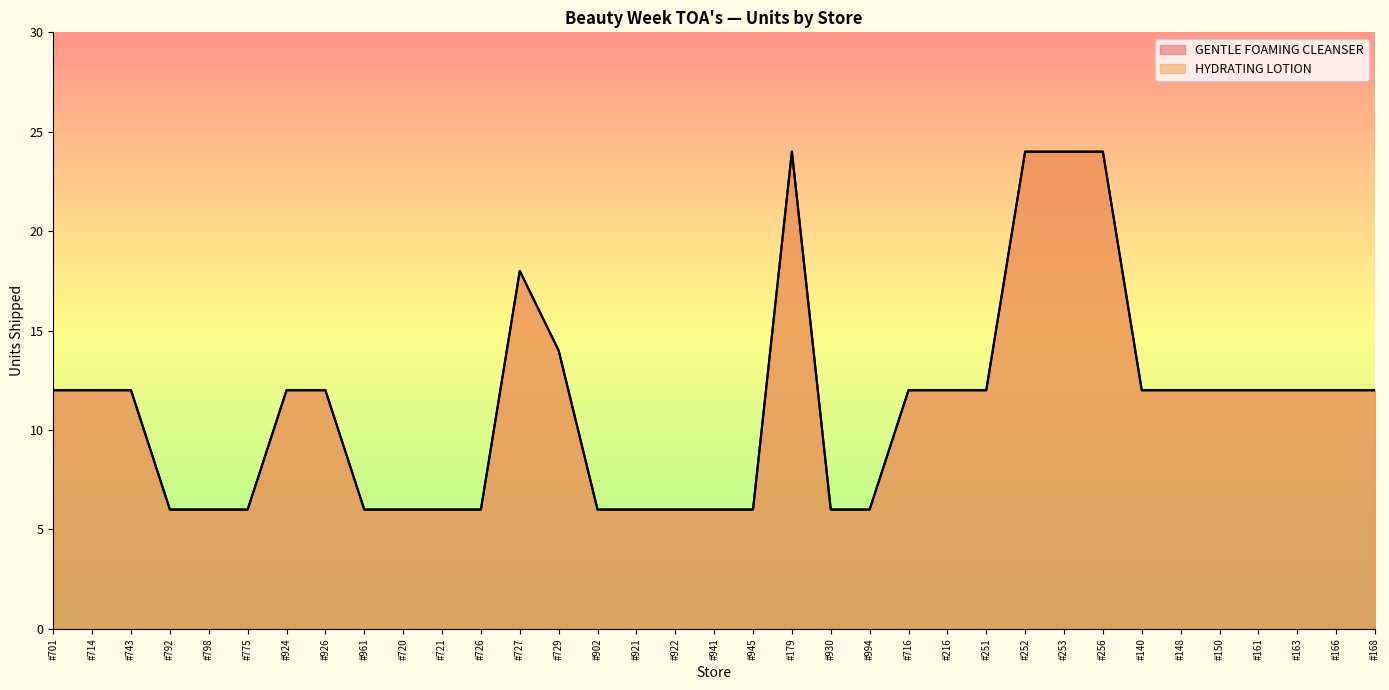

What is the sum of all HYDRATING LOTION values?

392